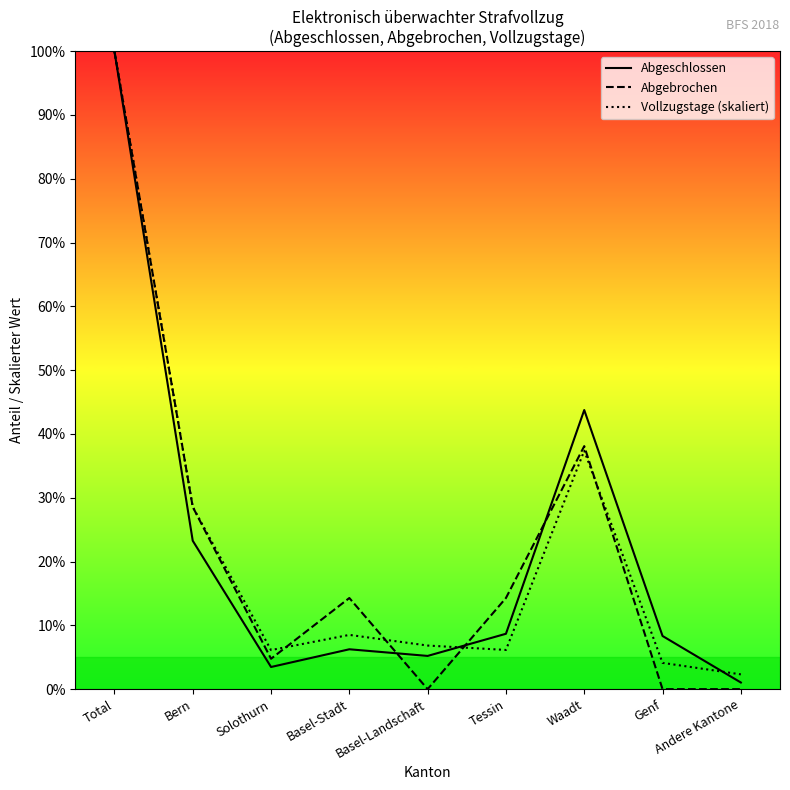

Is it true that Abgebrochen equals 3.1 at Tessin?

False